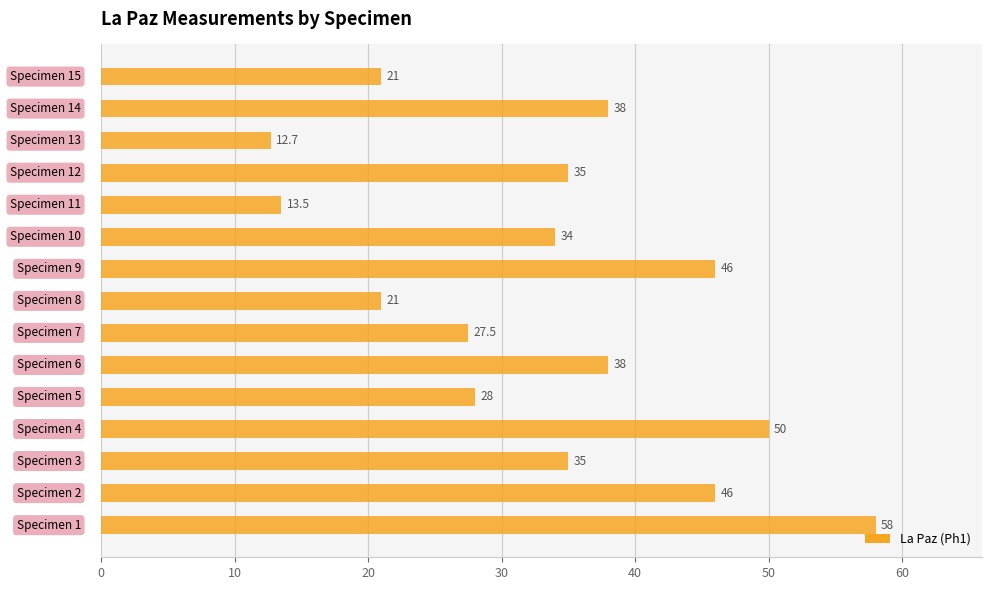

What is the greatest value displayed?

58.0